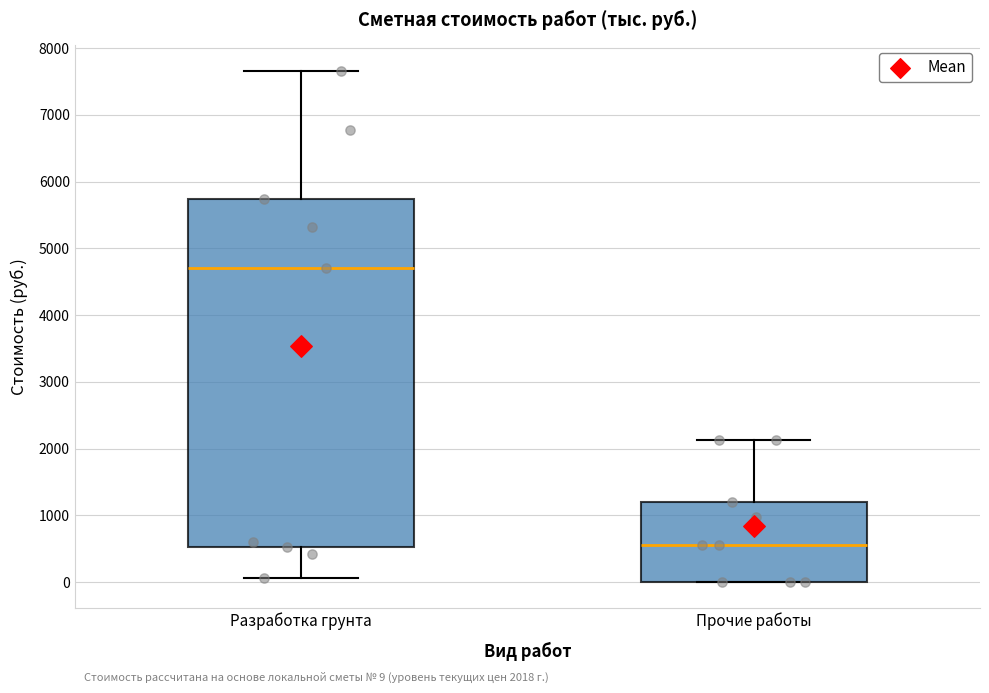

Which box's median line is the lowest?

Прочие работы